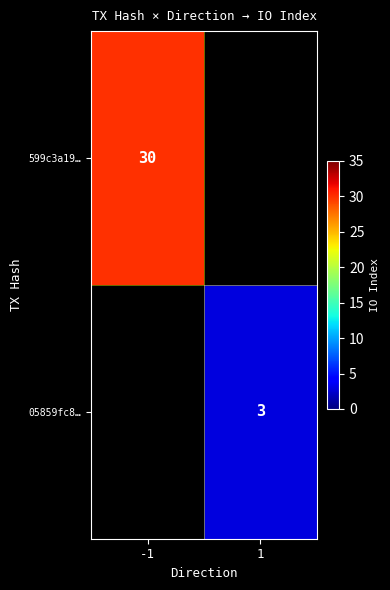

The value of 05859fc8… at 1 is 1.1. True or false?

False